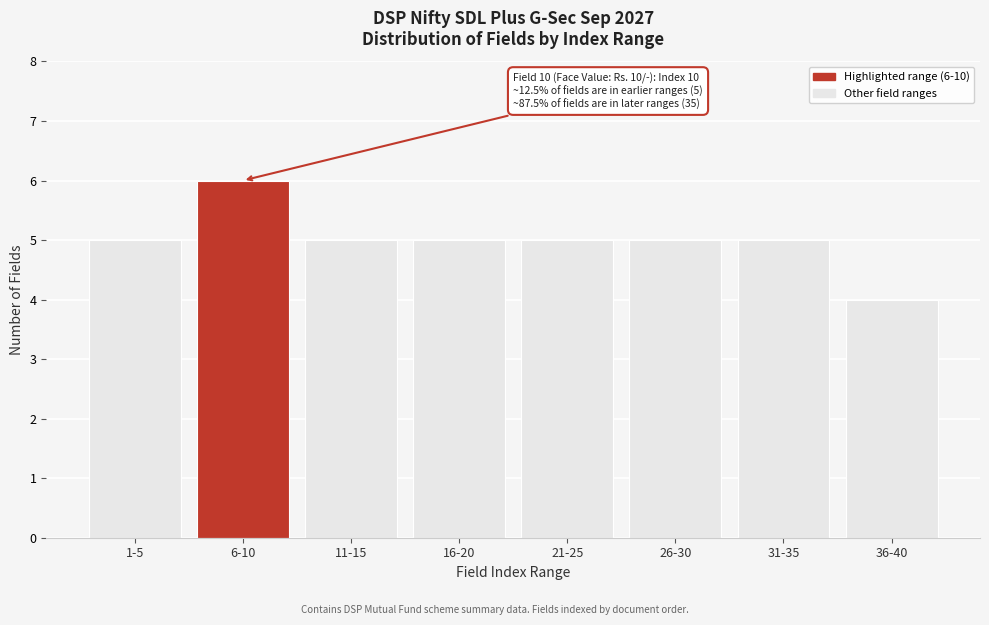

Reading right to left, extract all data points from this chart.

4	5	5	5	5	5	6	5